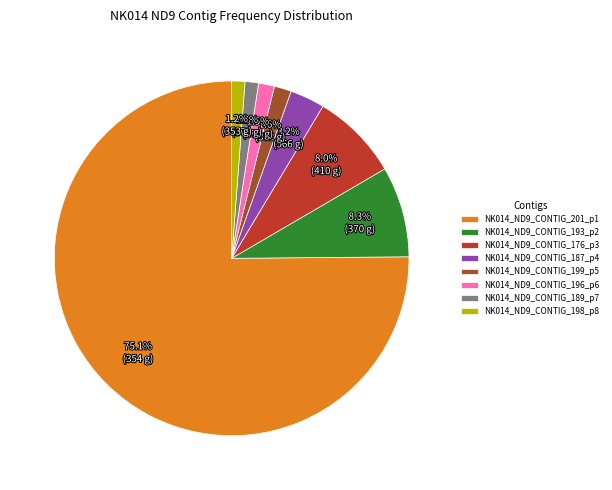

How much of the chart is everything except NK014_ND9_CONTIG_198_p8?

98.8%